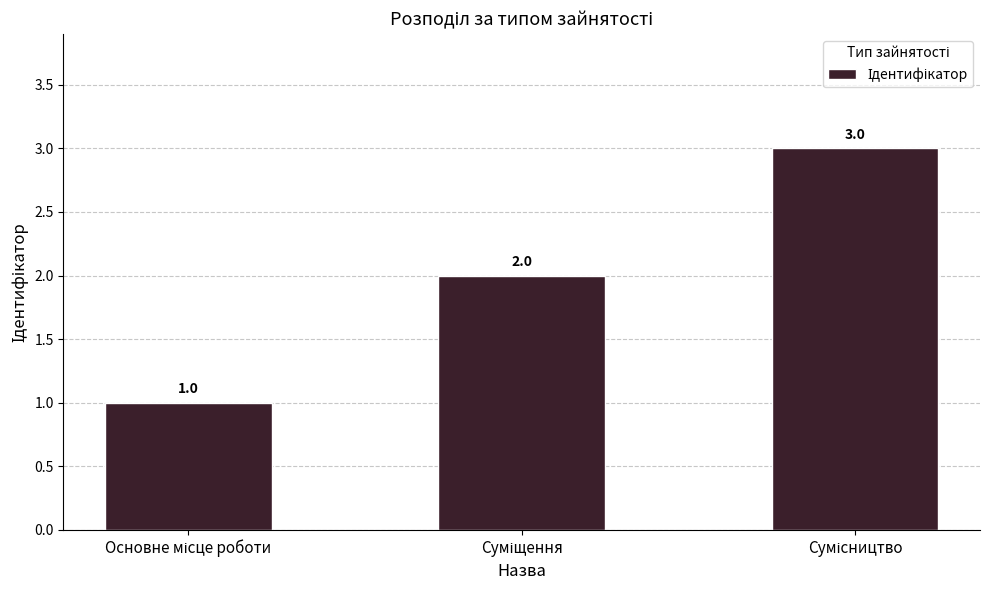

What is the sum of all values?

6